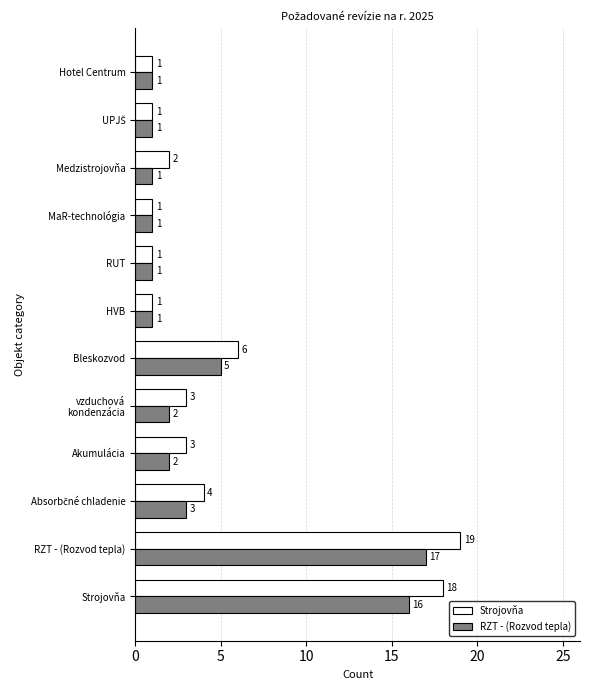

What is the difference between the maximum and minimum values in the Strojovňa series?

18